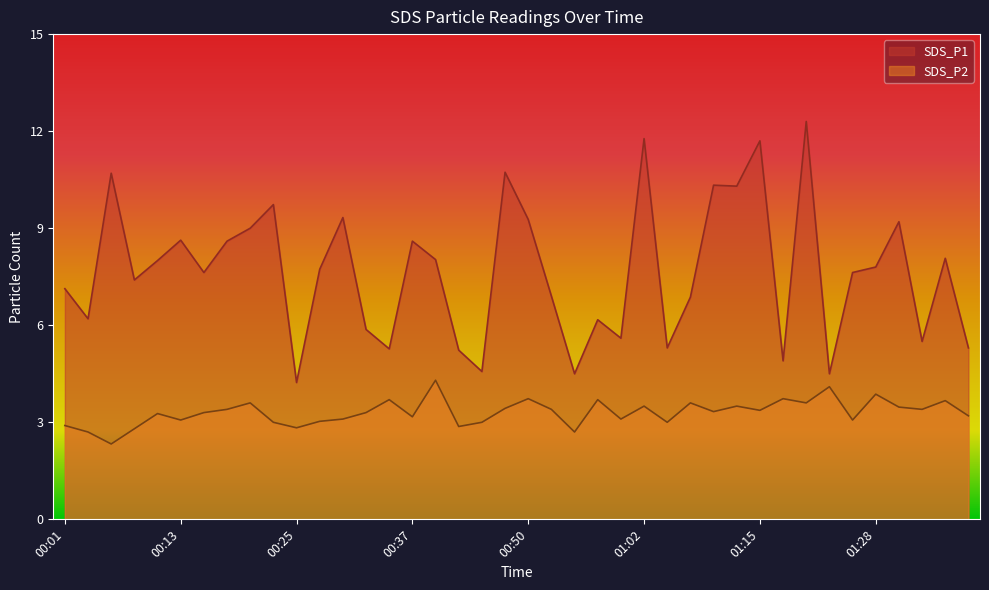

Reading right to left, extract all data points from this chart.

SDS_P1: 01:38=5.3	01:35=8.1	01:32=5.5	01:30=9.2	01:28=7.8	01:25=7.6	01:22=4.5	01:20=12.3	01:17=4.9	01:15=11.7	01:12=10.3	01:09=10.3	01:07=6.9	01:04=5.3	01:02=11.8	01:00=5.6	00:57=6.2	00:55=4.5	00:52=6.9	00:50=9.3	00:47=10.7	00:45=4.6	00:42=5.2	00:40=8.0	00:37=8.6	00:35=5.3	00:32=5.9	00:30=9.3	00:28=7.7	00:25=4.2	00:23=9.7	00:20=9.0	00:18=8.6	00:15=7.6	00:13=8.6	00:11=8.0	00:08=7.4	00:06=10.7	00:03=6.2	00:01=7.1
SDS_P2: 01:38=3.2	01:35=3.7	01:32=3.4	01:30=3.5	01:28=3.9	01:25=3.1	01:22=4.1	01:20=3.6	01:17=3.7	01:15=3.4	01:12=3.5	01:09=3.3	01:07=3.6	01:04=3.0	01:02=3.5	01:00=3.1	00:57=3.7	00:55=2.7	00:52=3.4	00:50=3.7	00:47=3.4	00:45=3.0	00:42=2.9	00:40=4.3	00:37=3.2	00:35=3.7	00:32=3.3	00:30=3.1	00:28=3.0	00:25=2.8	00:23=3.0	00:20=3.6	00:18=3.4	00:15=3.3	00:13=3.1	00:11=3.3	00:08=2.8	00:06=2.3	00:03=2.7	00:01=2.9